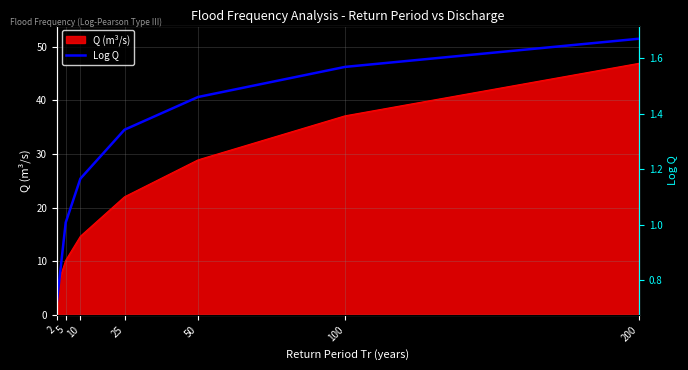

Is it true that Q (m³/s) equals 56.0 at 100?

False